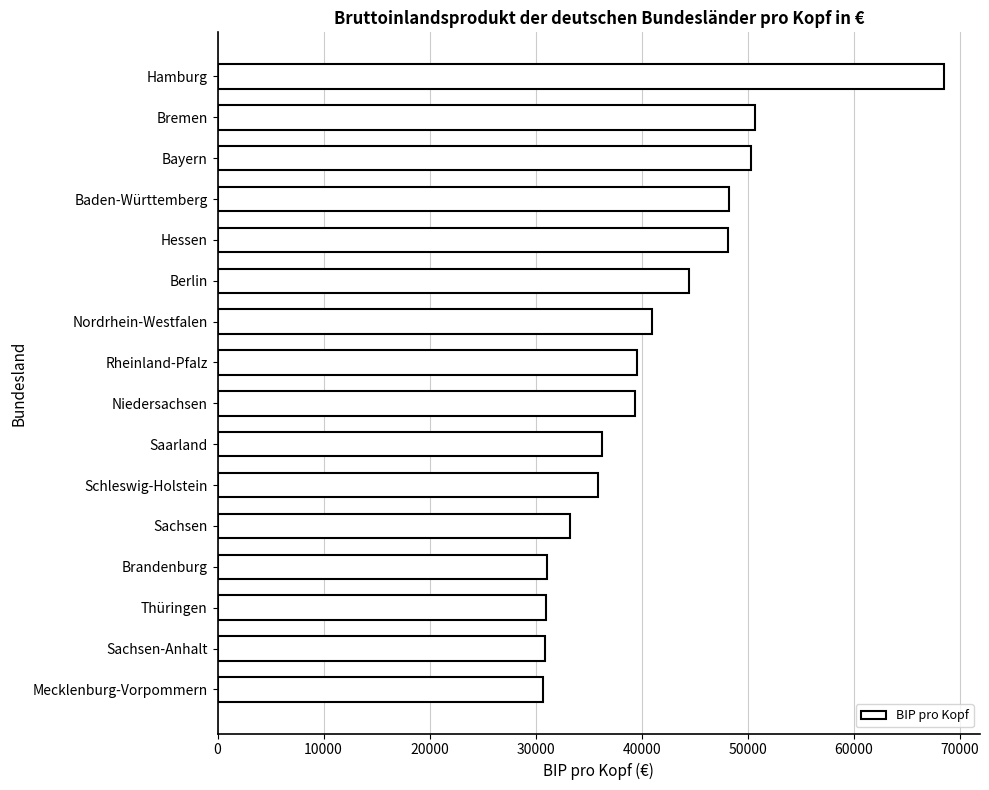

What is the maximum value shown in the chart?

68483